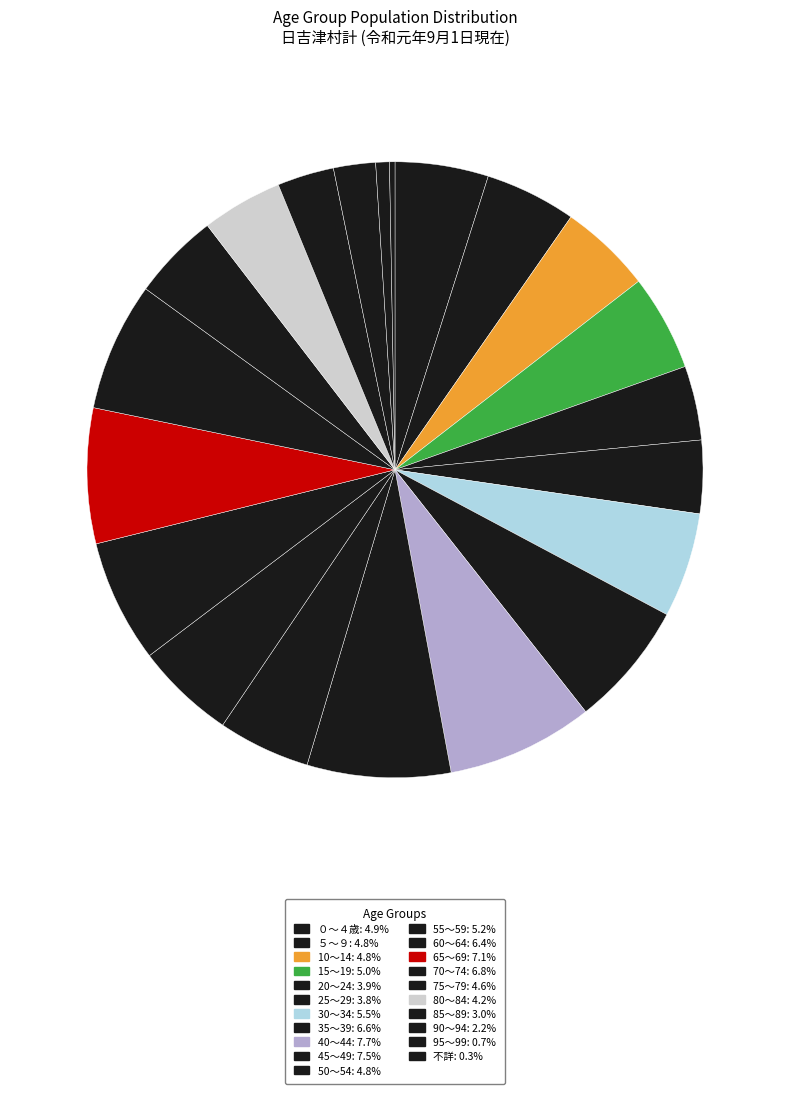

Which category has the smallest portion of the pie?

不詳